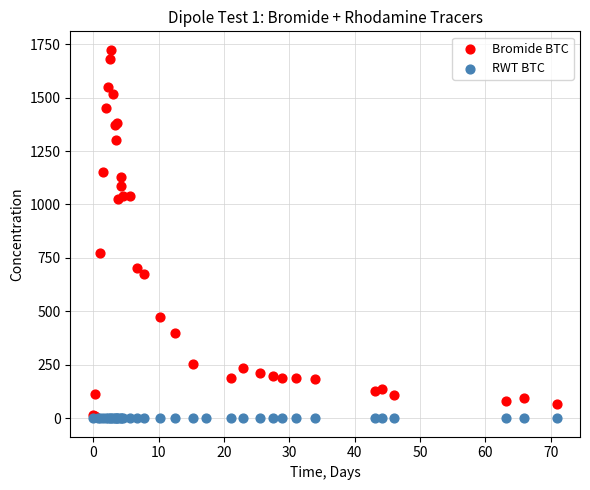

What are all the series names shown in the legend?

Bromide BTC, RWT BTC